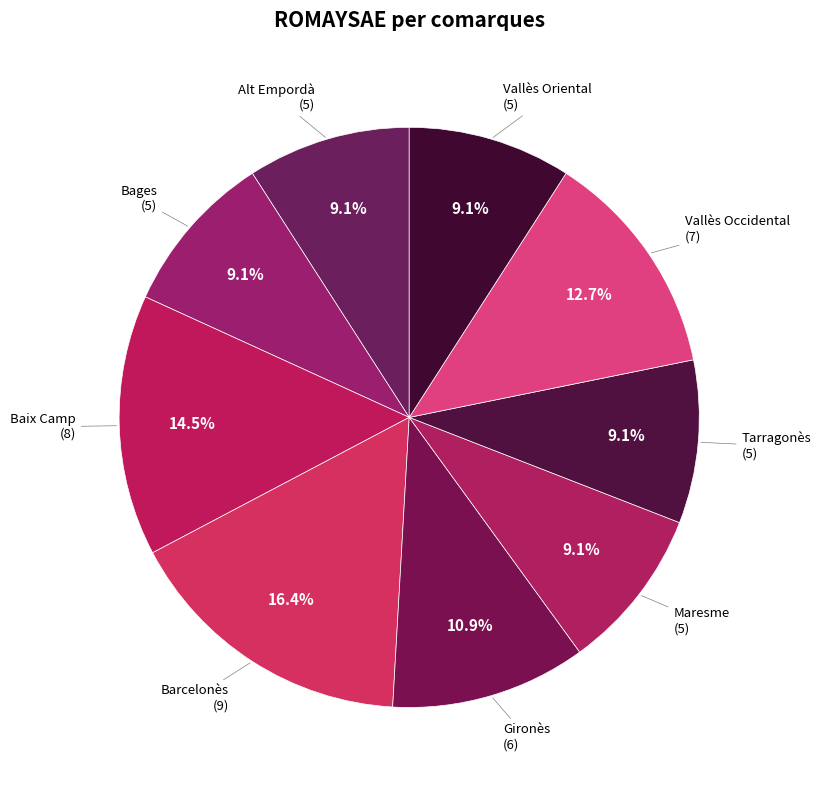

Which slice is the smallest?

Alt Empordà